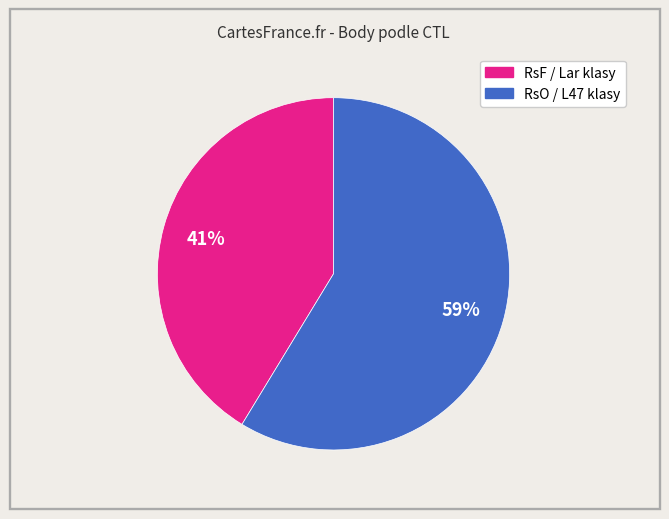

To the nearest percent, what is the average slice percentage?

50%